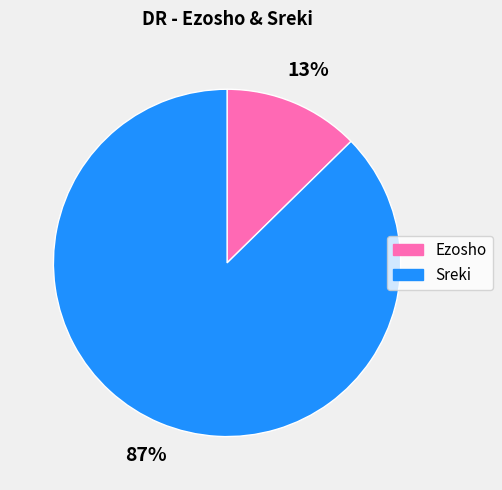

What percentage is the Ezosho slice, to the nearest percent?

13%